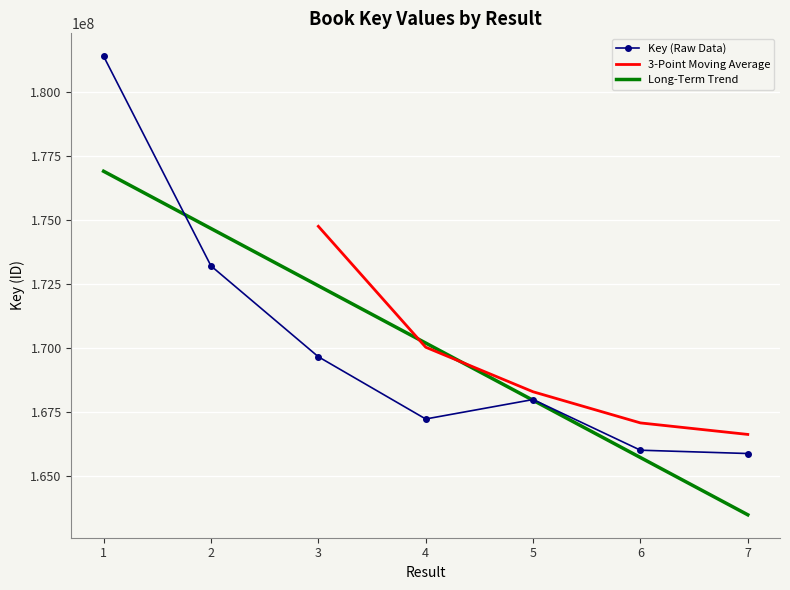

What is the average value?

170196928